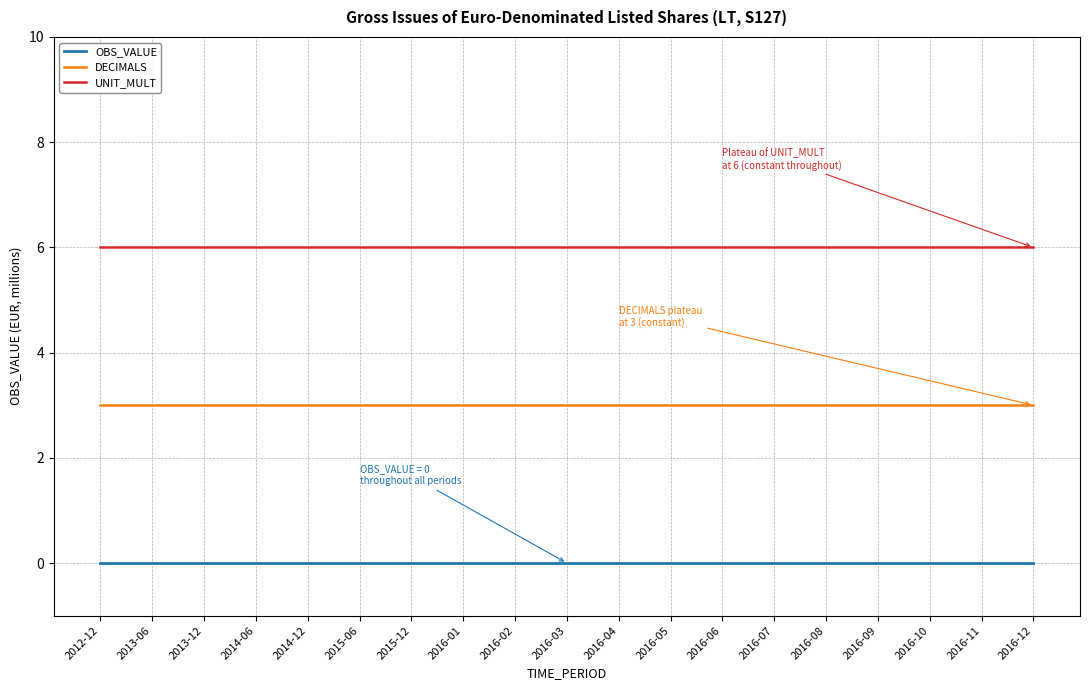

What are all the series names shown in the legend?

OBS_VALUE, DECIMALS, UNIT_MULT